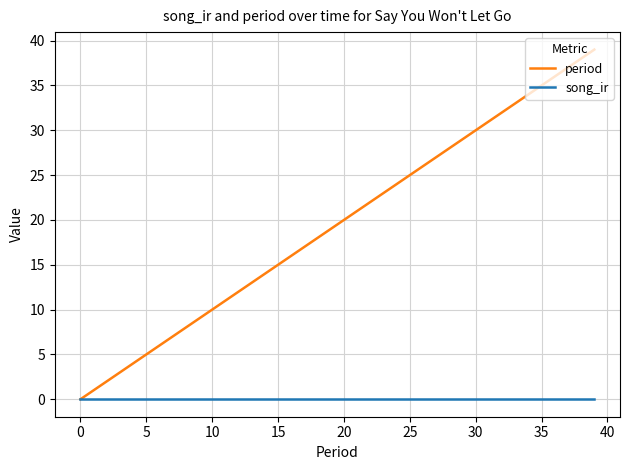

Which series has the widest spread of values?

period